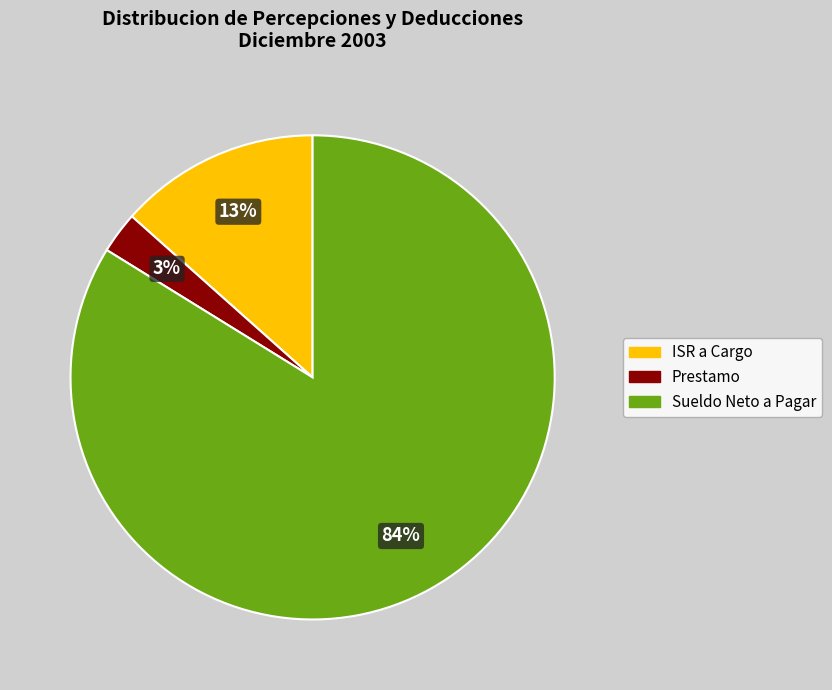

How many slices are in this pie chart?

3